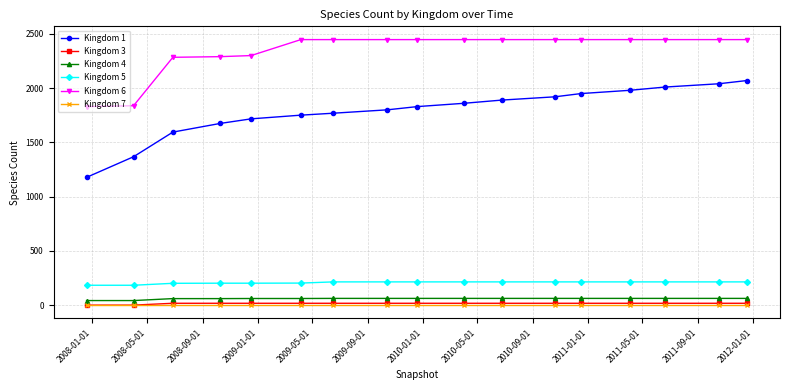

What is the maximum value shown in the chart?

2447